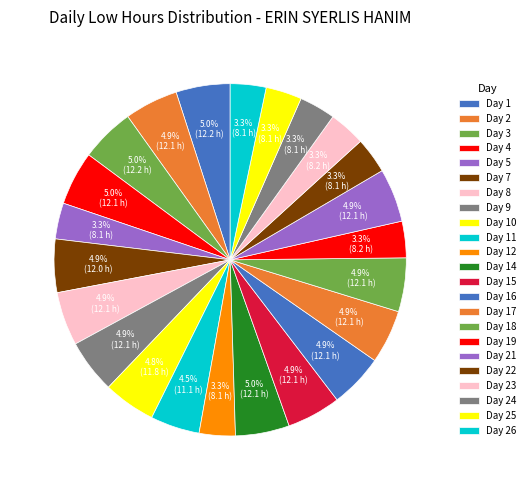

To the nearest percent, what is the average slice percentage?

4%